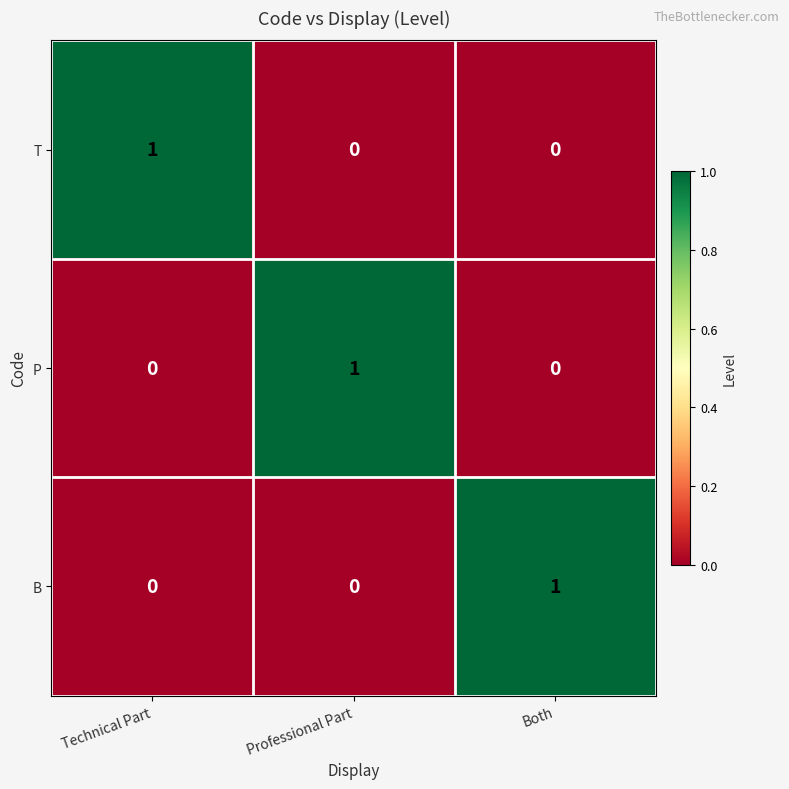

Count the T values in the range 0 to 1.

3